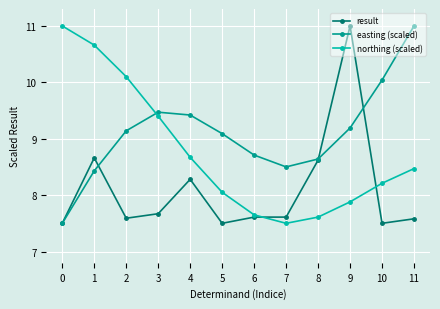

What is the difference between the highest and lowest values at 6?

1.1